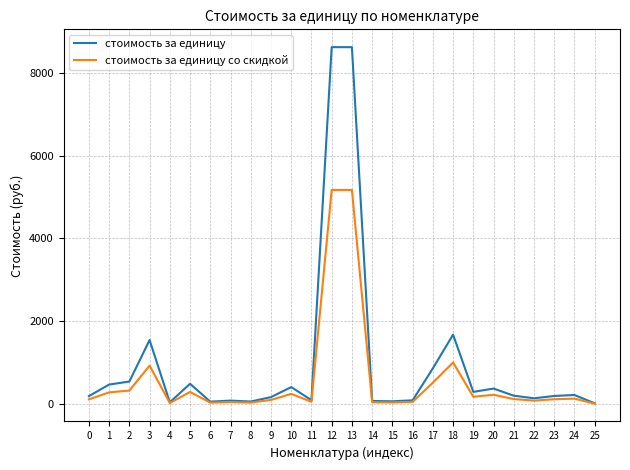

List the series in order of their overall mean, highest first.

стоимость за единицу, стоимость за единицу со скидкой